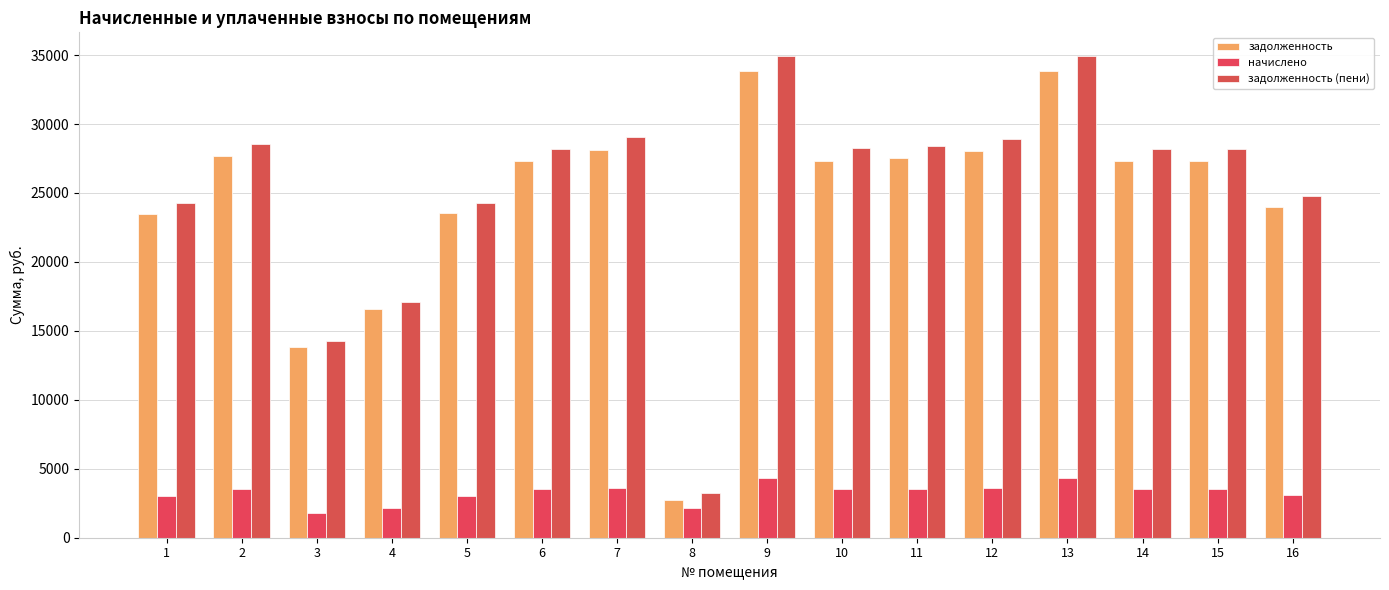

Where is начислено nearest to the value 3061?

16